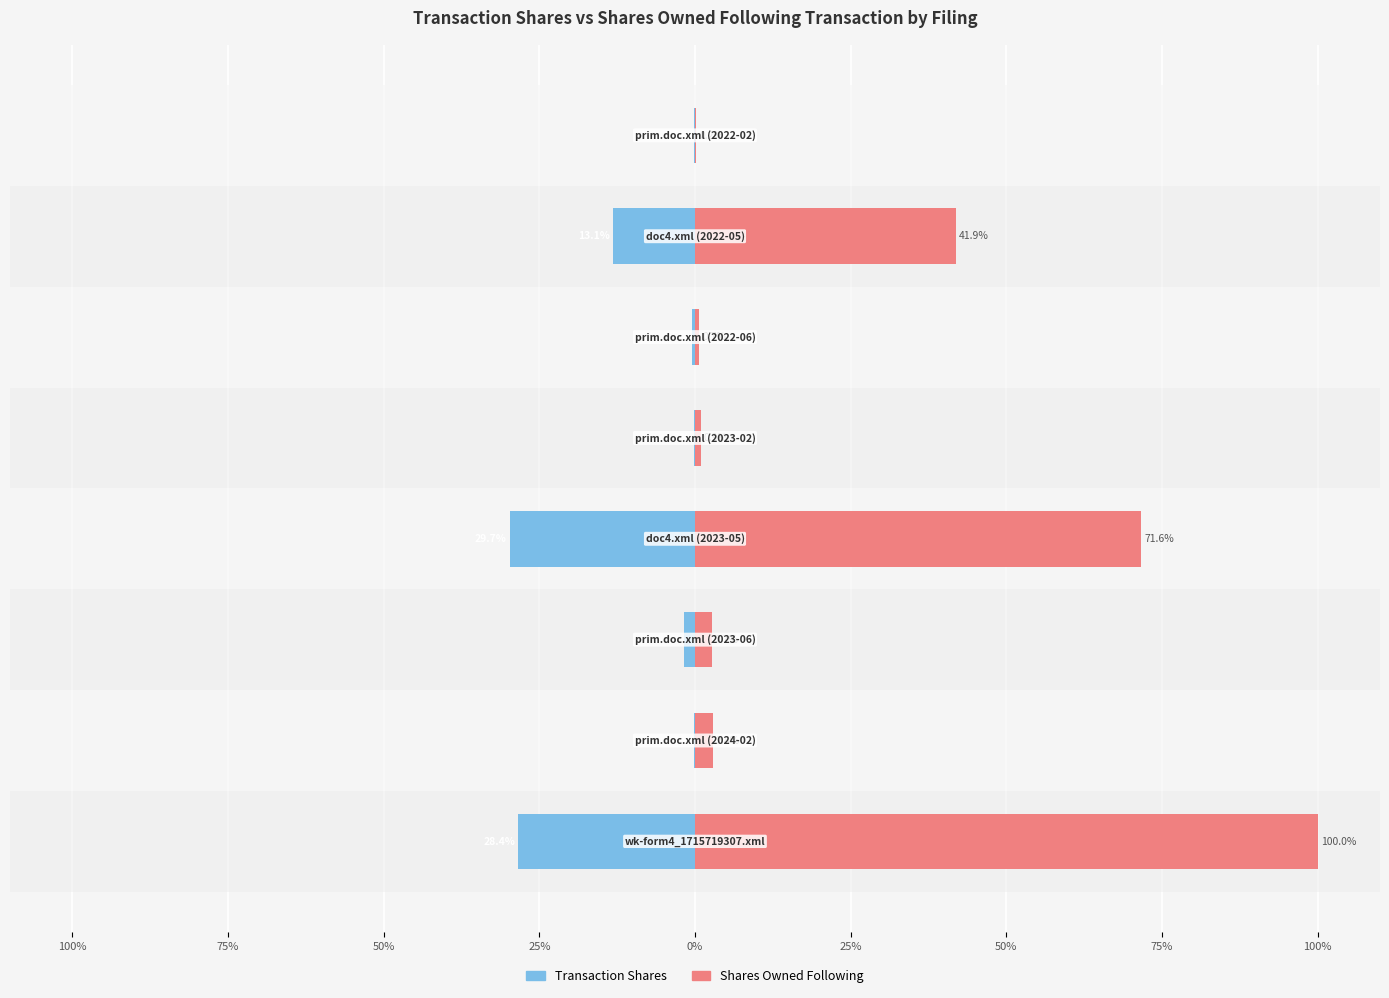

Between 25% and 25%, which is larger?

25%